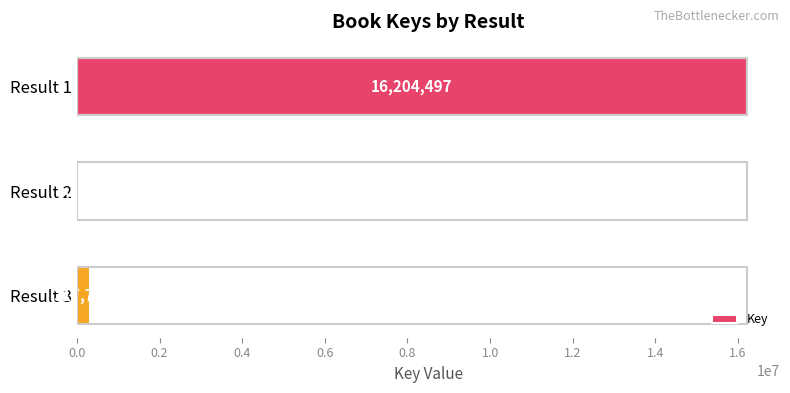

How many series are shown in this chart?

1